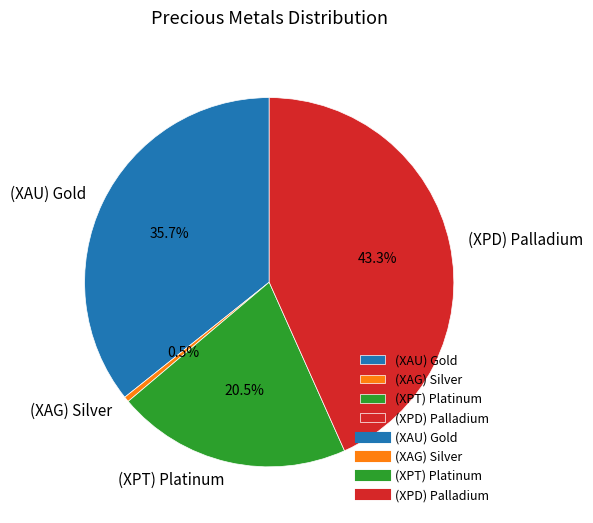

Does (XAU) Gold represent more than half of the total?

No